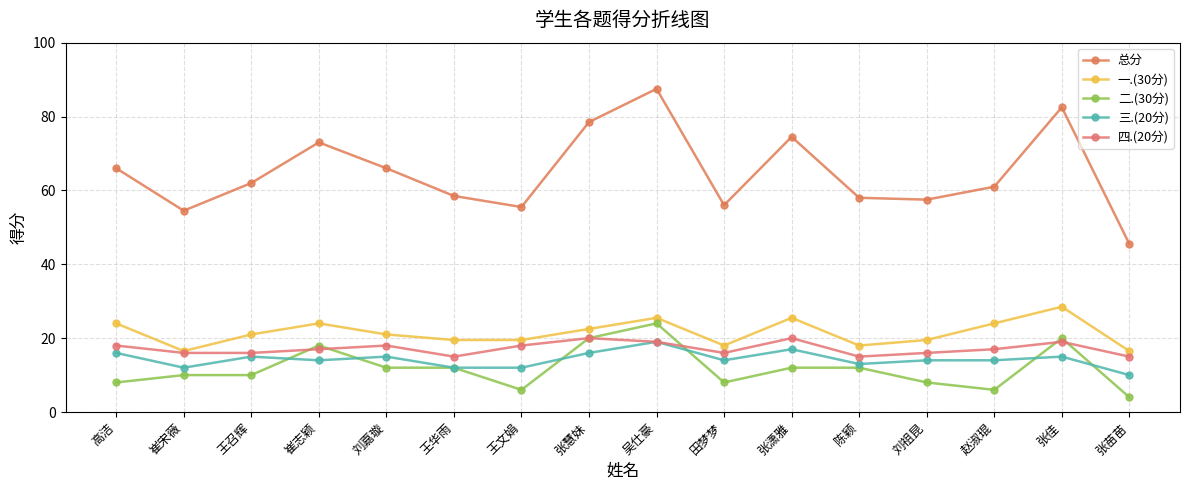

What is the label of the 13th point from the right?

崔志颖